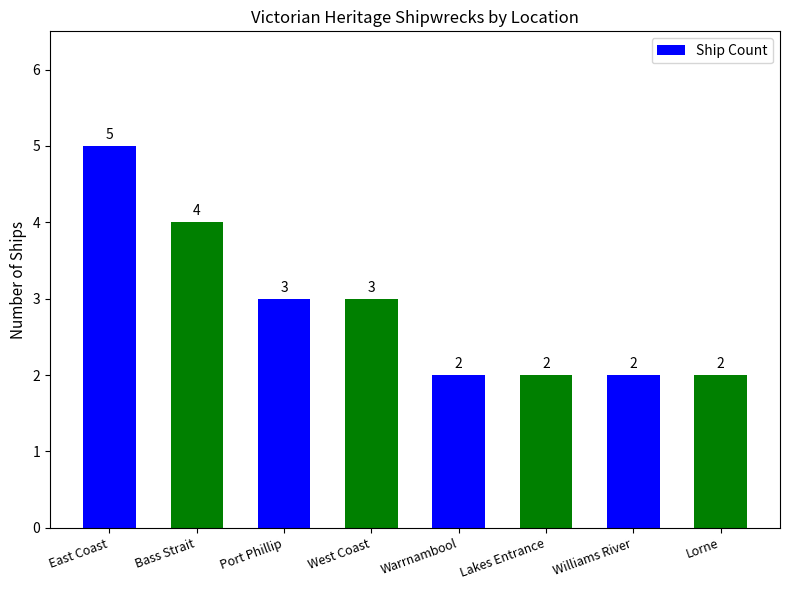

Read the value at Lorne.

2